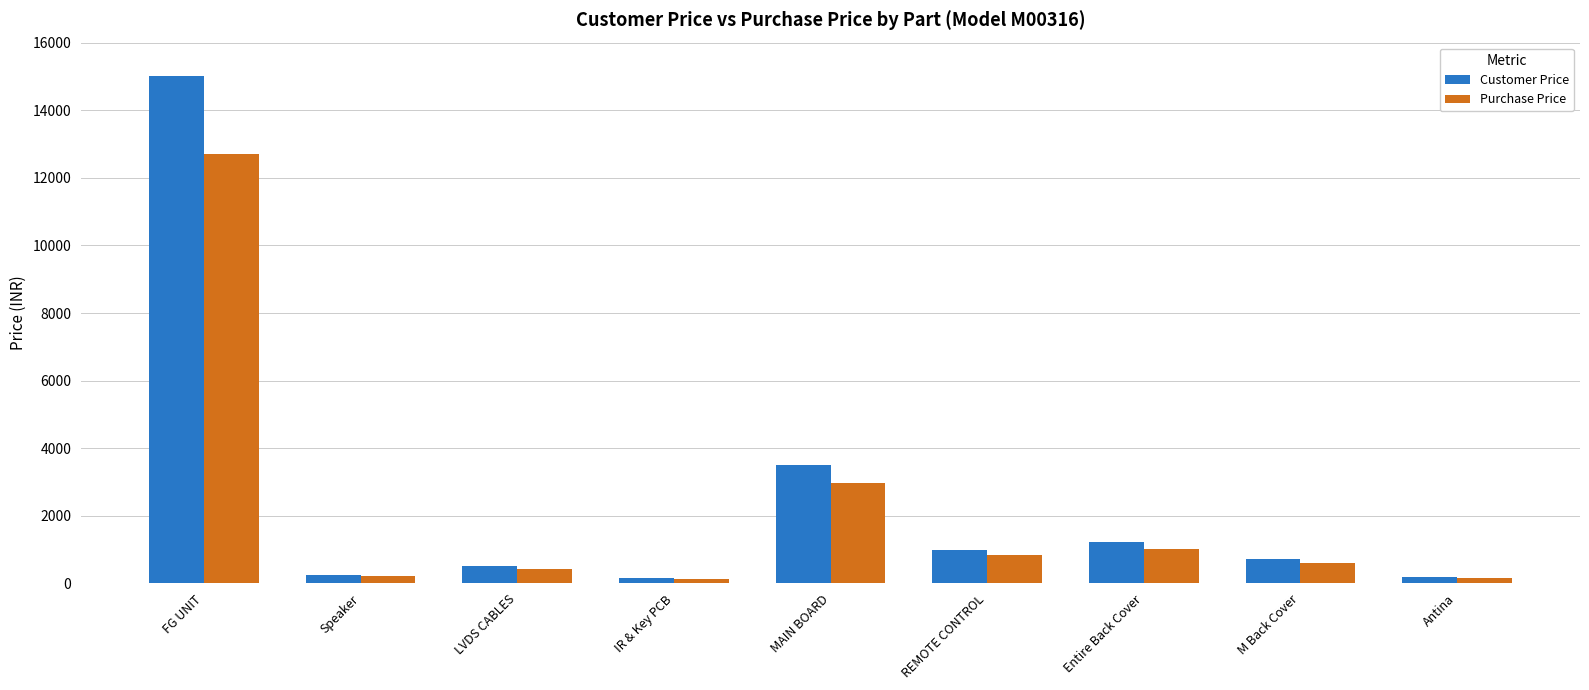

What is the minimum value for Purchase Price?

123